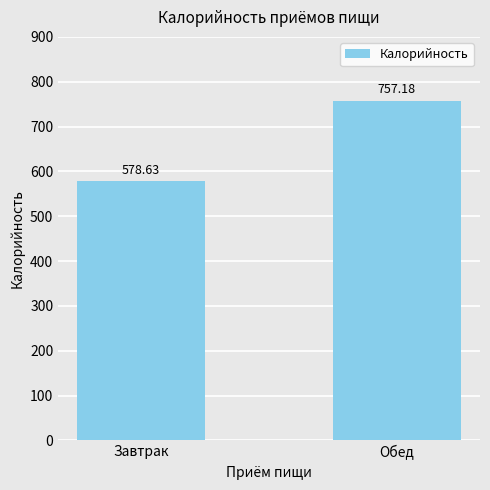

How many data points are less than 757?

1